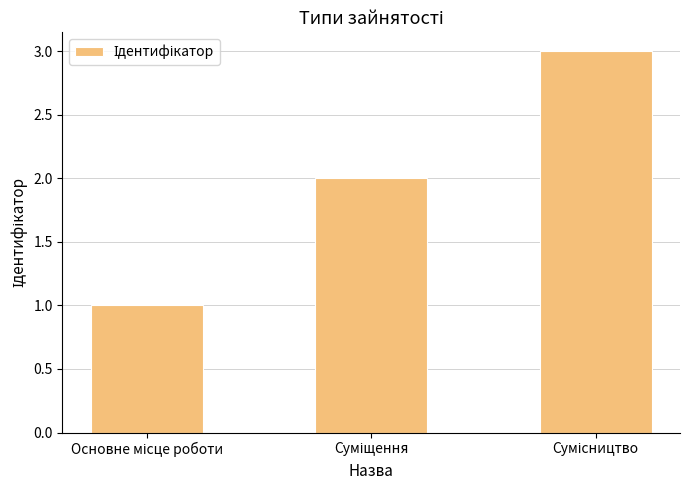

What is the maximum value shown in the chart?

3